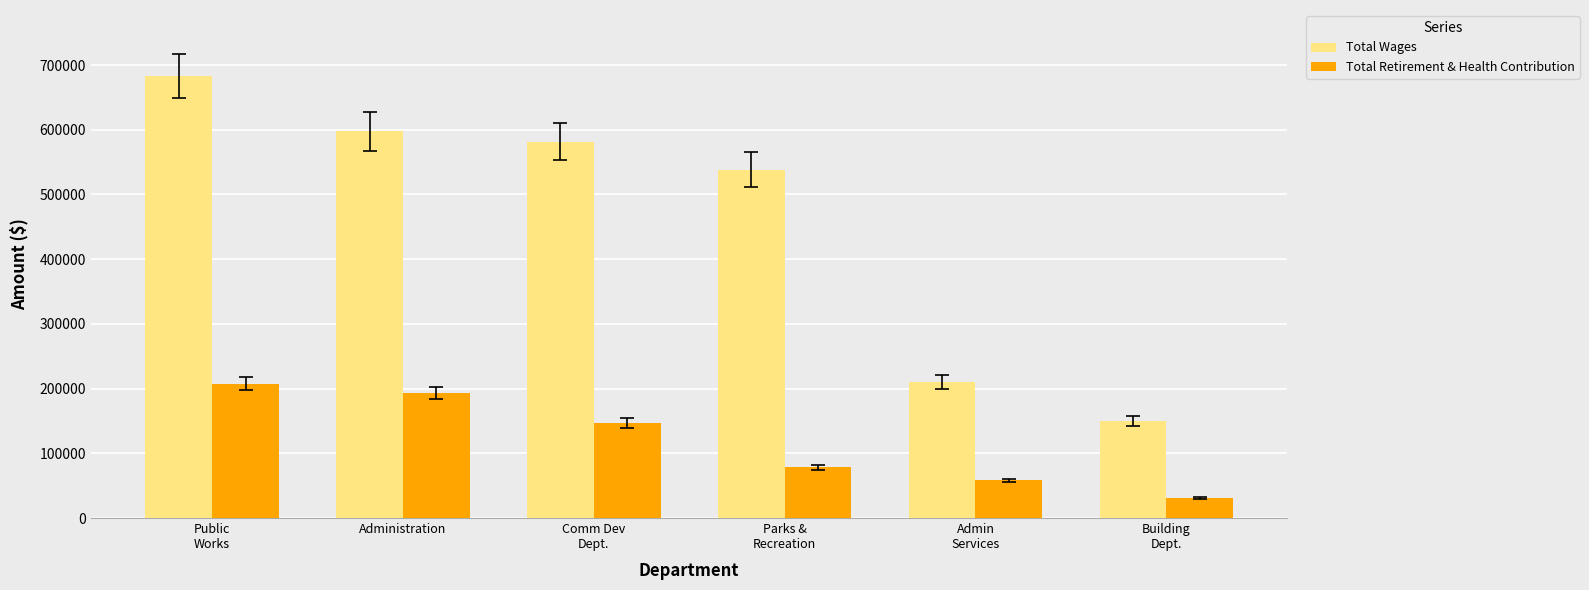

What position from the left is Public
Works?

1